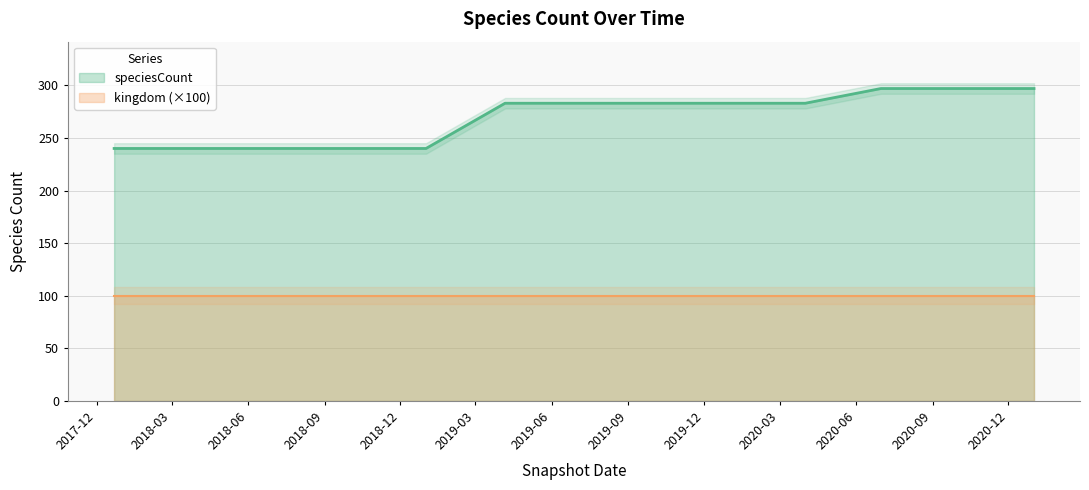

Where is the data nearest to the value 268?

2019-04-06